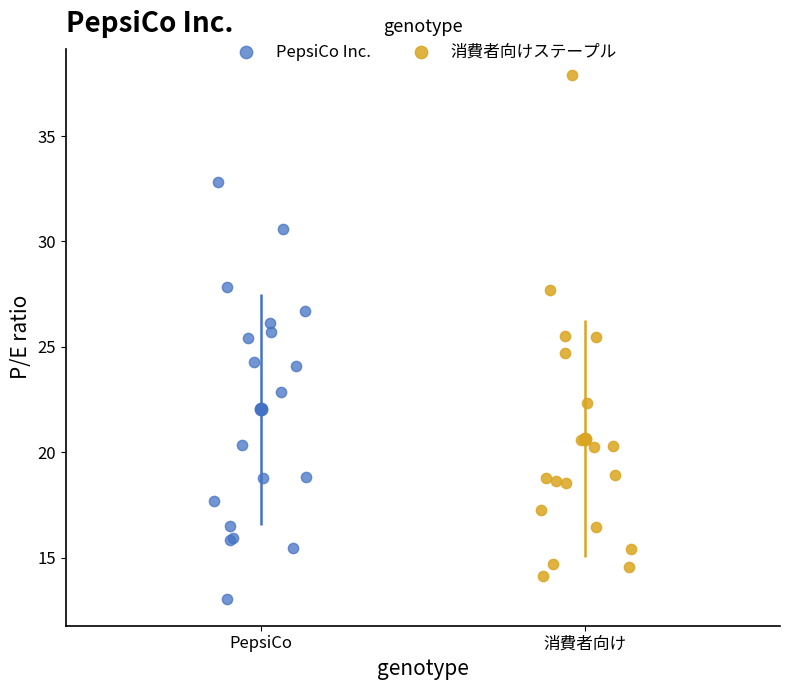

Which series has the widest spread of Y values?

消費者向けステープル